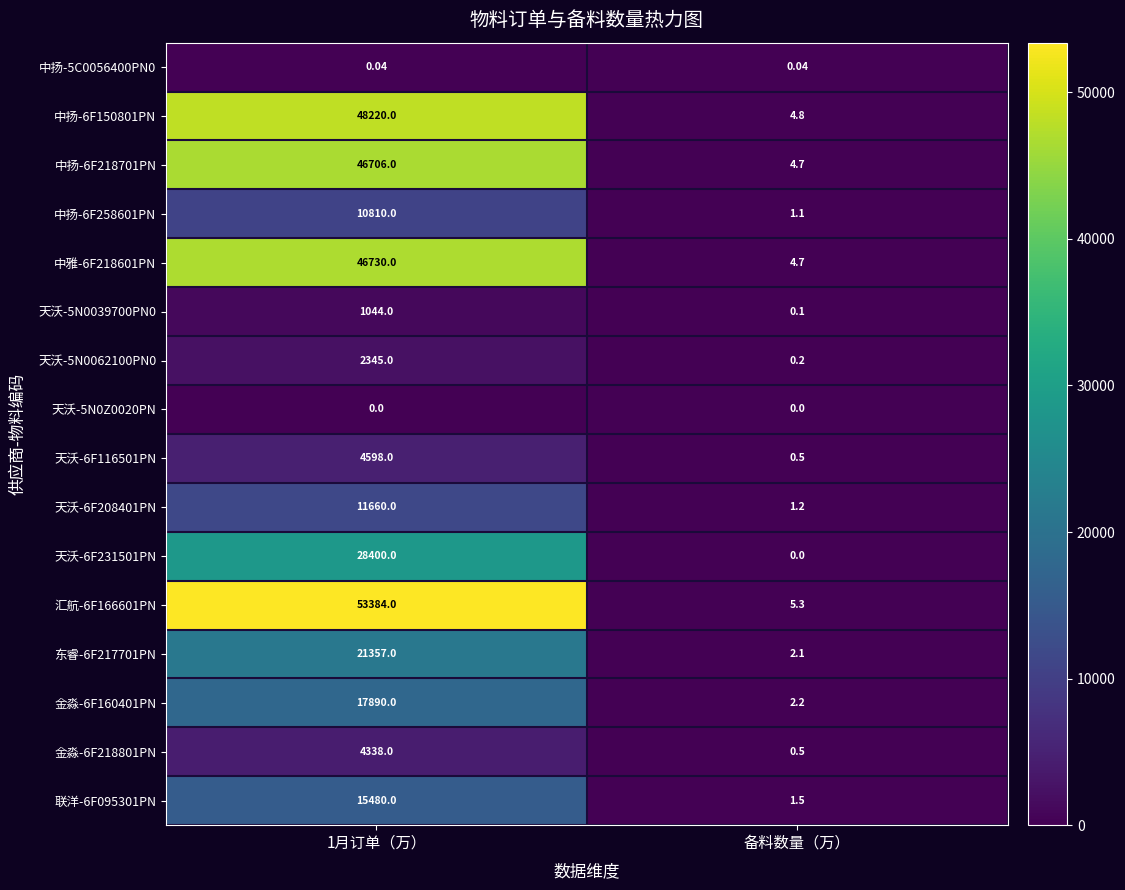

Is the value of 东睿-6F217701PN at 备料数量（万） greater than the value of 中扬-6F258601PN at 备料数量（万）?

Yes